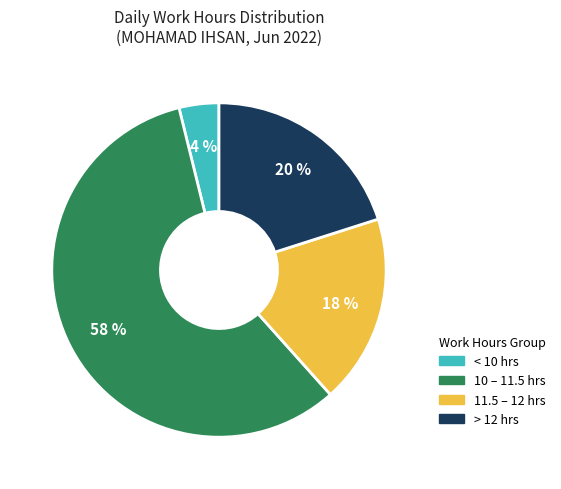

To the nearest percent, what is the average slice percentage?

25%